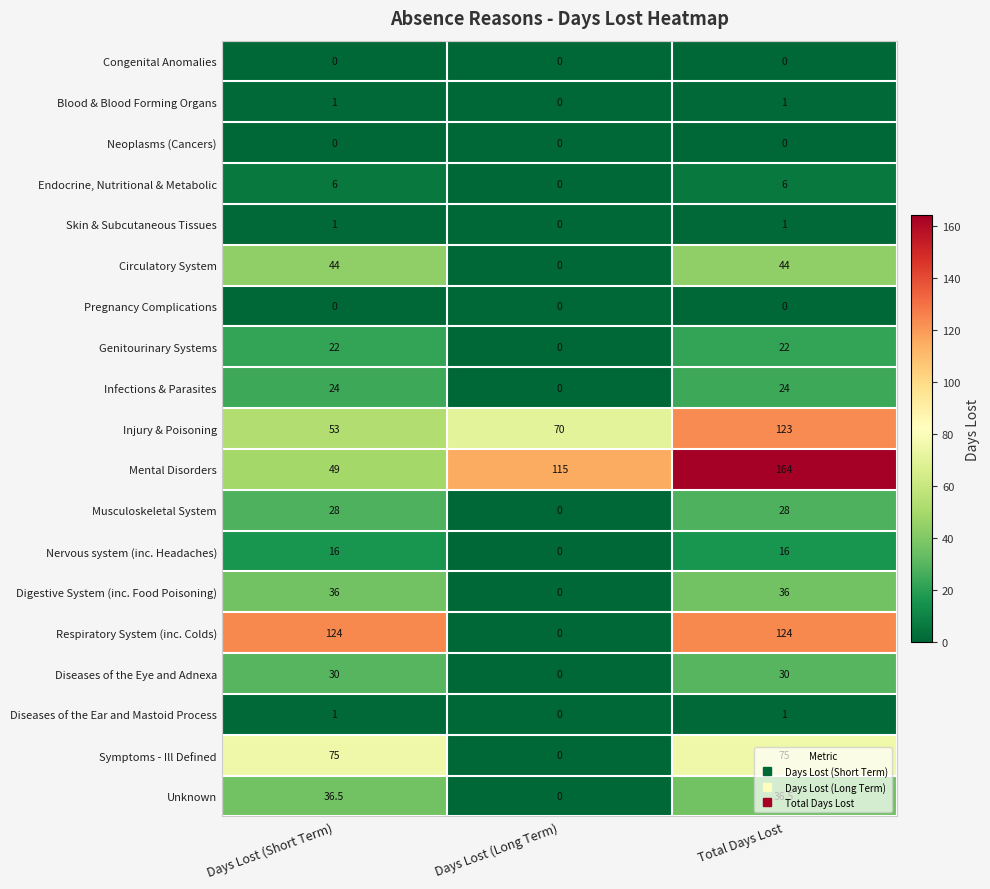

What is the greatest value displayed?

164.0